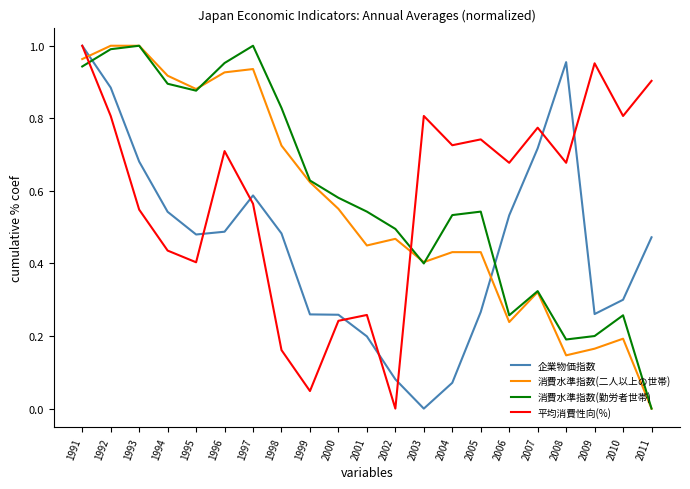

Does the chart display data point markers on the line(s)?

No